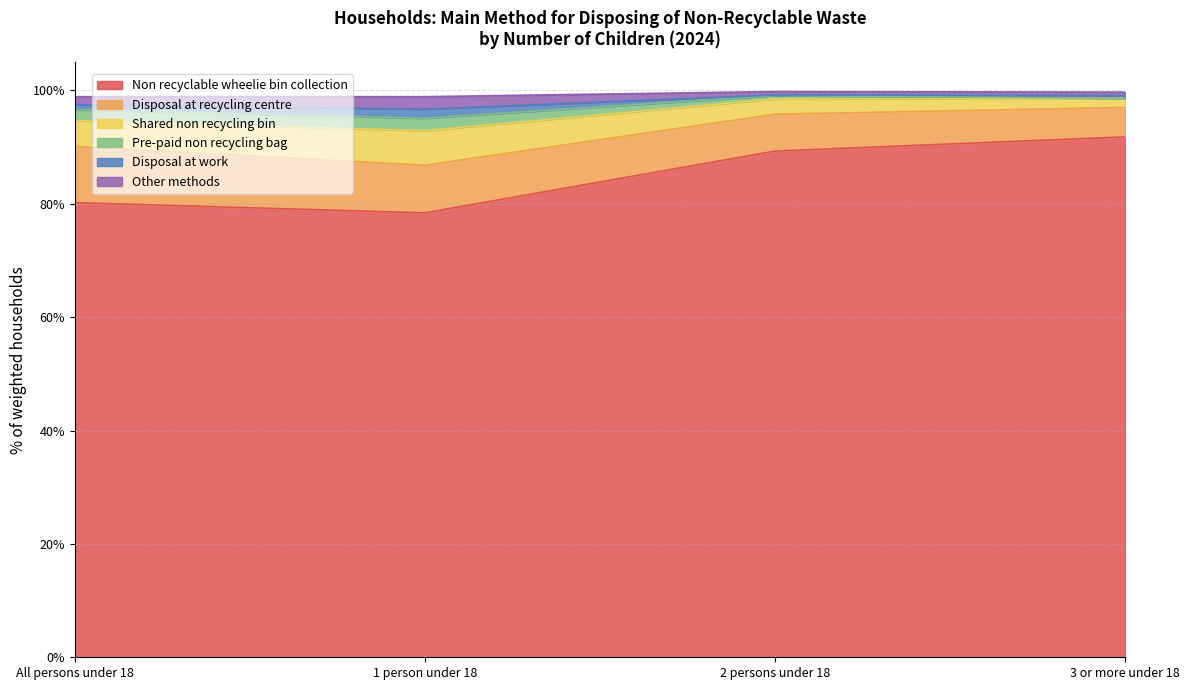

Is it true that Other methods equals 28.7 at 1 person under 18?

False